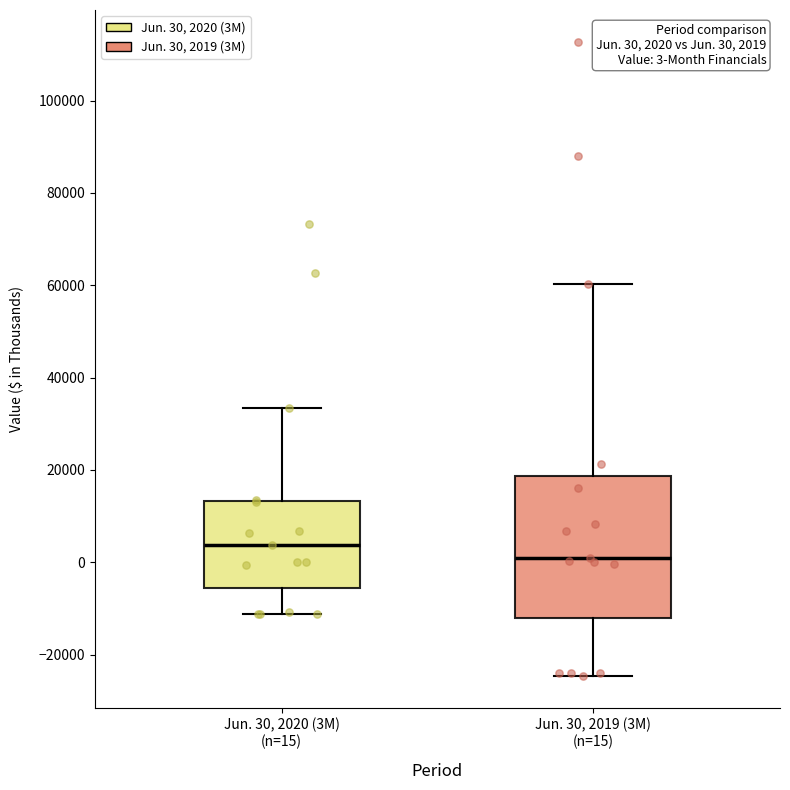

Which box has the highest median line?

Jun. 30, 2020 (3M) (n=15)